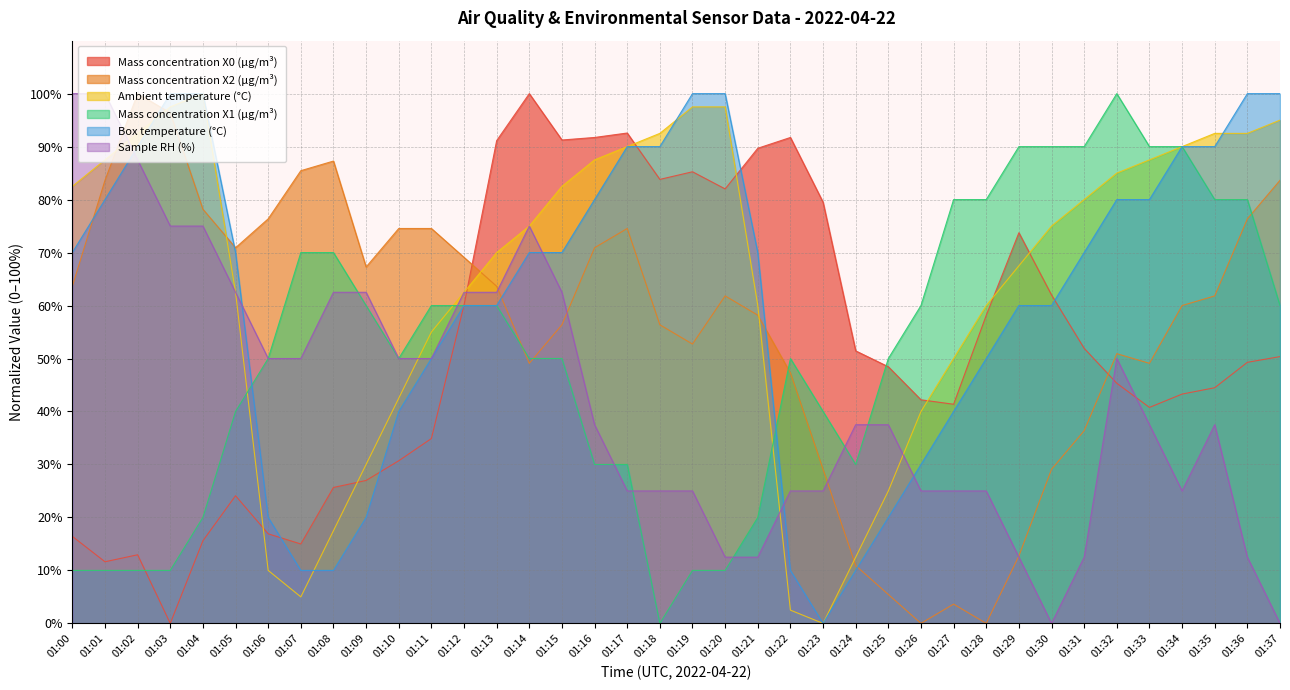

Which category has the lowest value across all series?

01:03